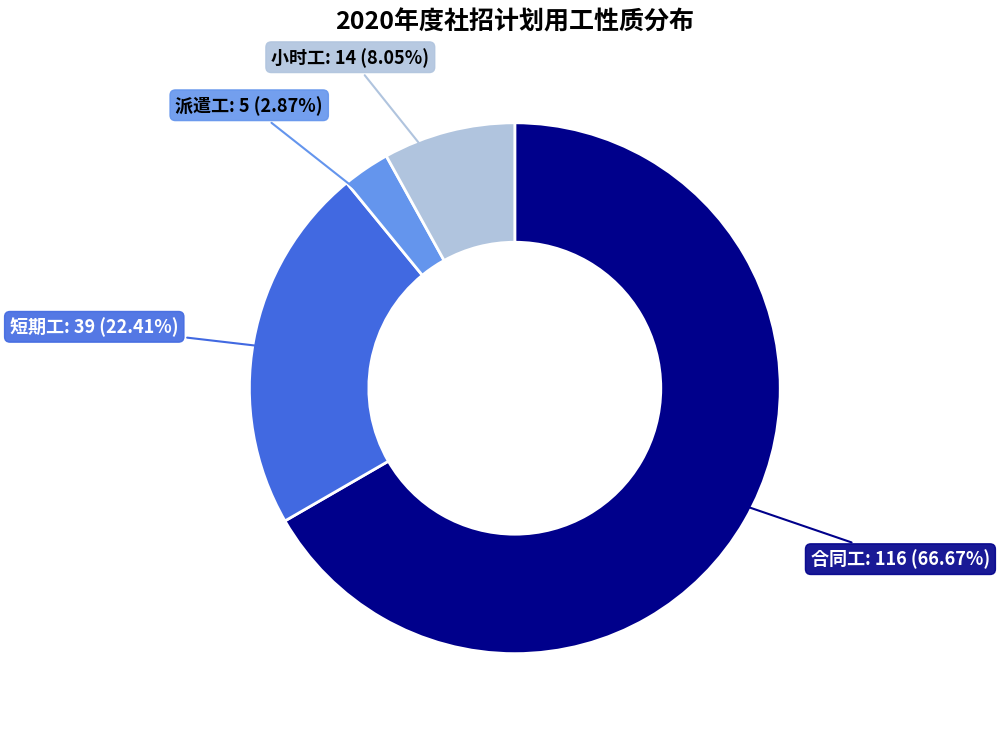

Is there any slice that represents more than half of the pie?

Yes